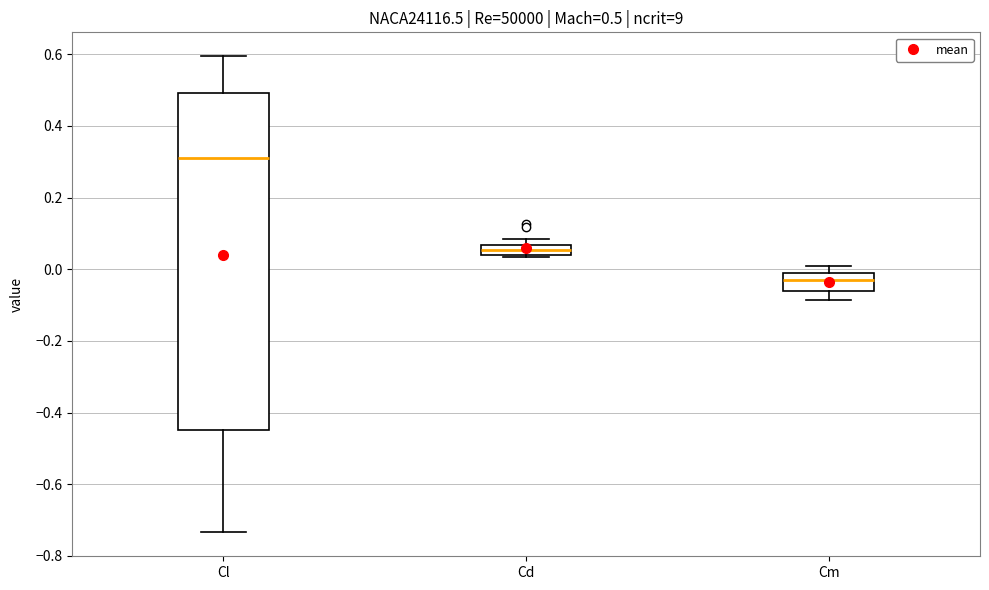

Which box is the tallest, from its lower edge to its upper edge?

Cl